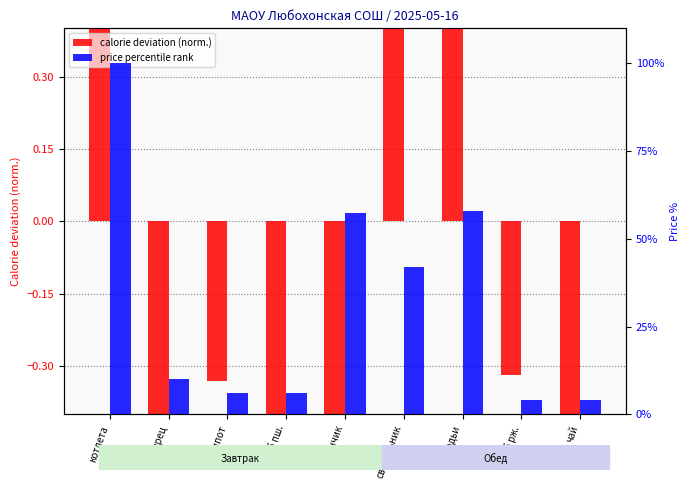

What is the label of the 3rd bar from the left?

компот